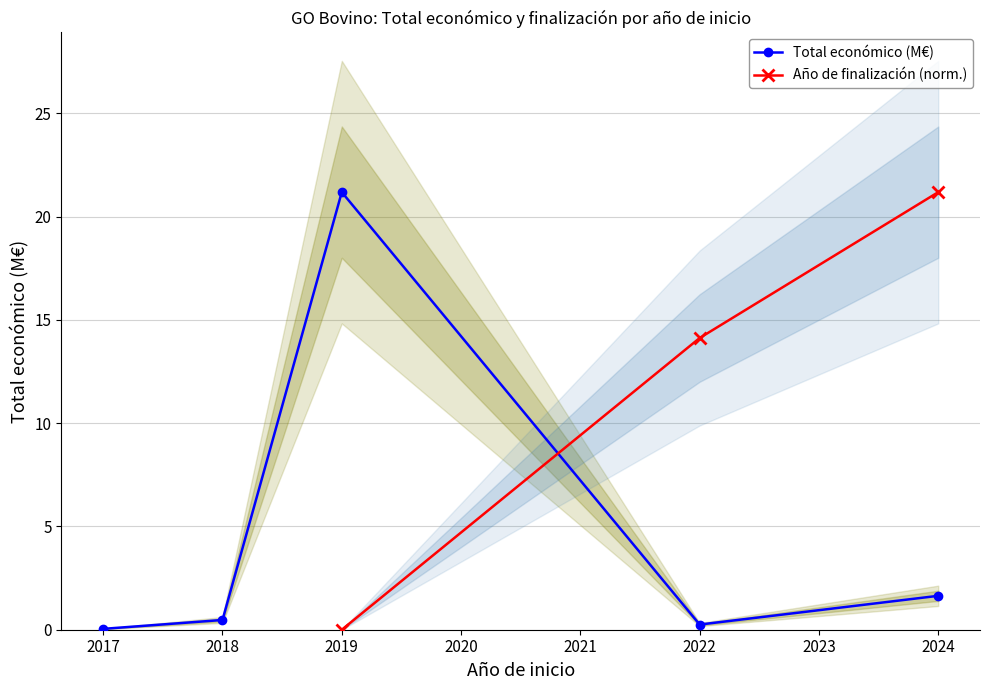

How many times do Total económico (M€) and Año de finalización (norm.) cross each other?

1